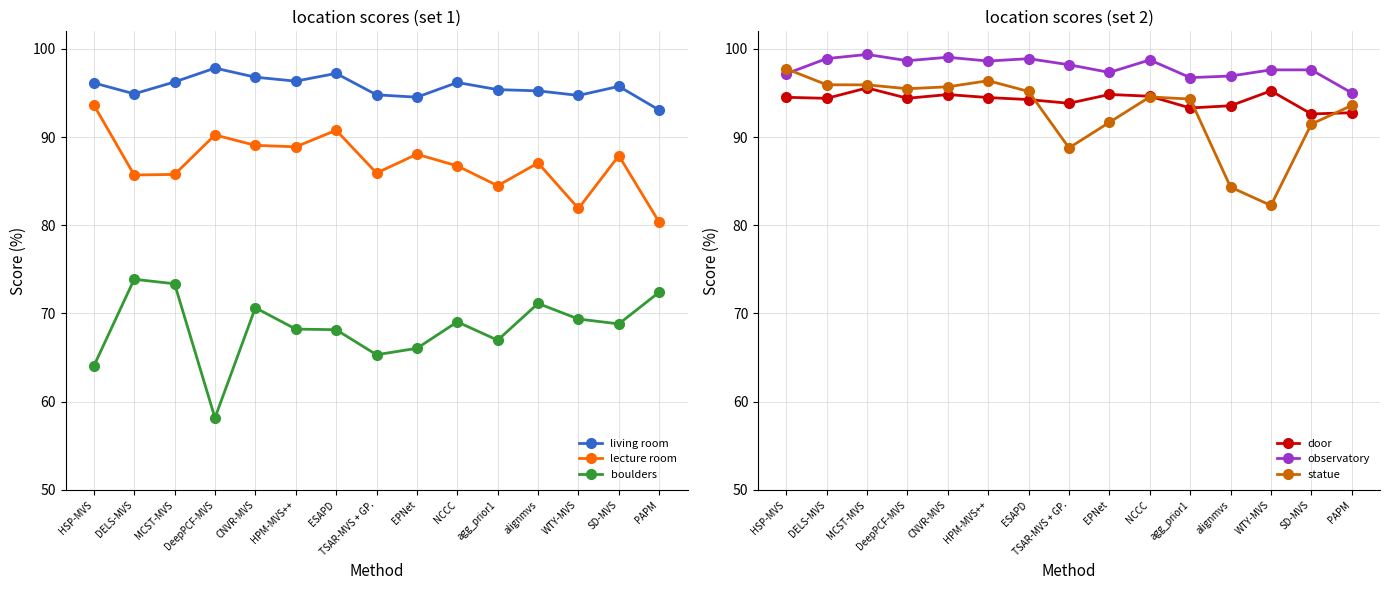

Which category has the lowest value across all series?

DeepPCF-MVS